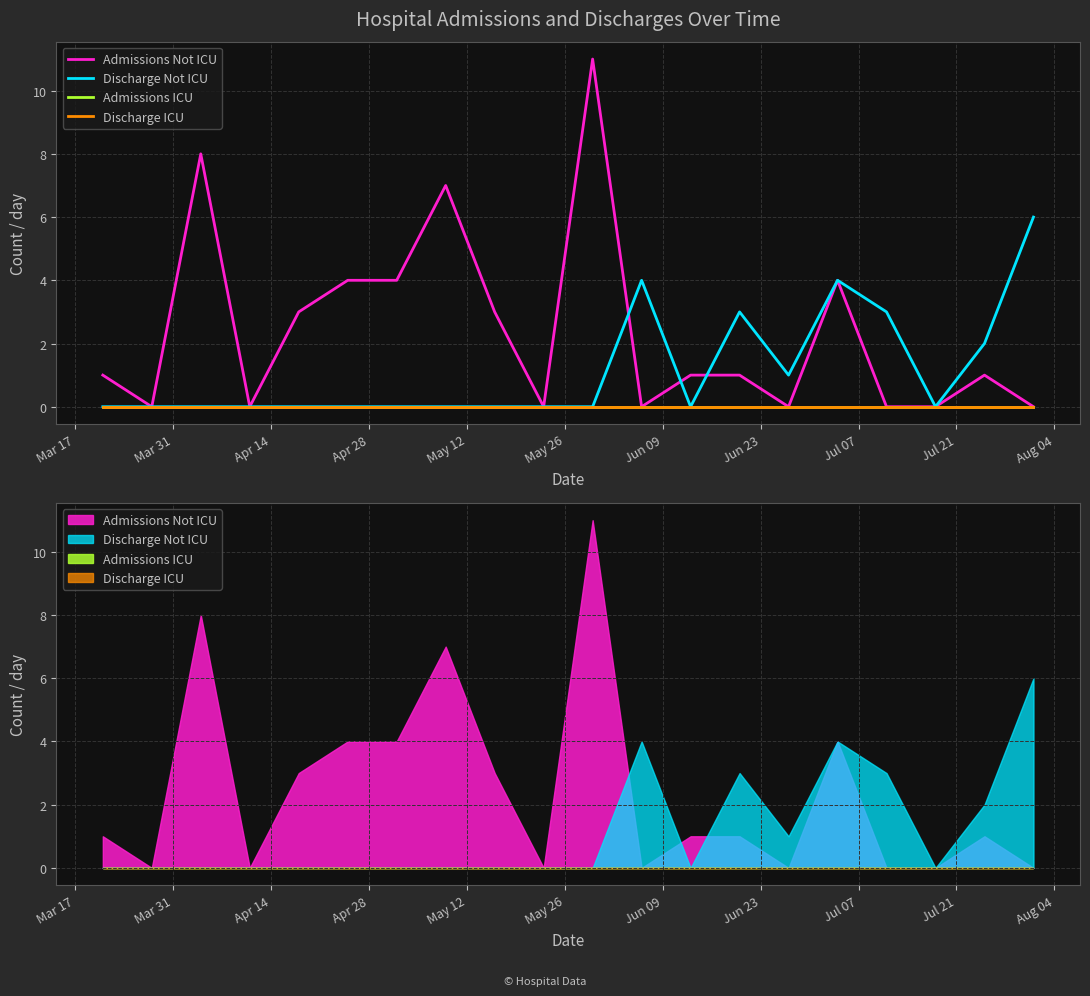

Reading left to right, what are all the values shown in this chart?

Admissions Not ICU: 1	0	8	0	3	4	4	7	3	0	11	0	1	1	0	4	0	0	1	0
Discharge Not ICU: 0	0	0	0	0	0	0	0	0	0	0	4	0	3	1	4	3	0	2	6
Admissions ICU: 0	0	0	0	0	0	0	0	0	0	0	0	0	0	0	0	0	0	0	0
Discharge ICU: 0	0	0	0	0	0	0	0	0	0	0	0	0	0	0	0	0	0	0	0